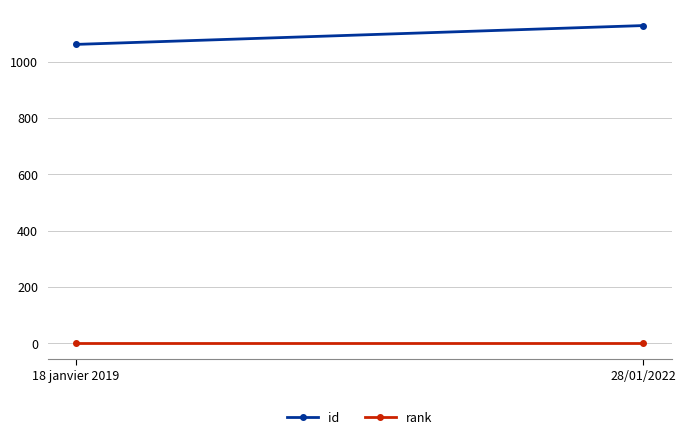

What is the spread (max minus min) of values at 28/01/2022?

1128